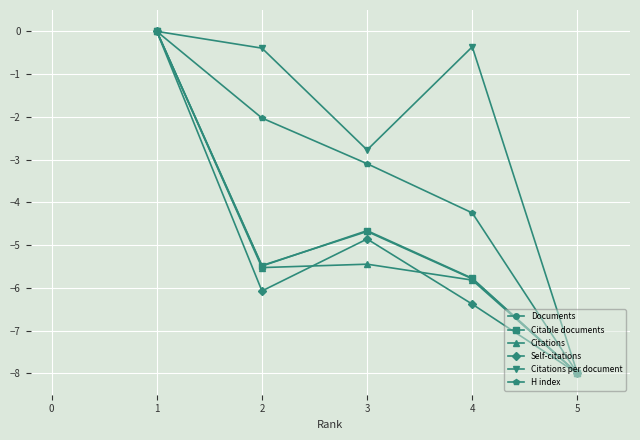

In Citable documents, how many points are higher than both neighbors (excluding endpoints)?

1